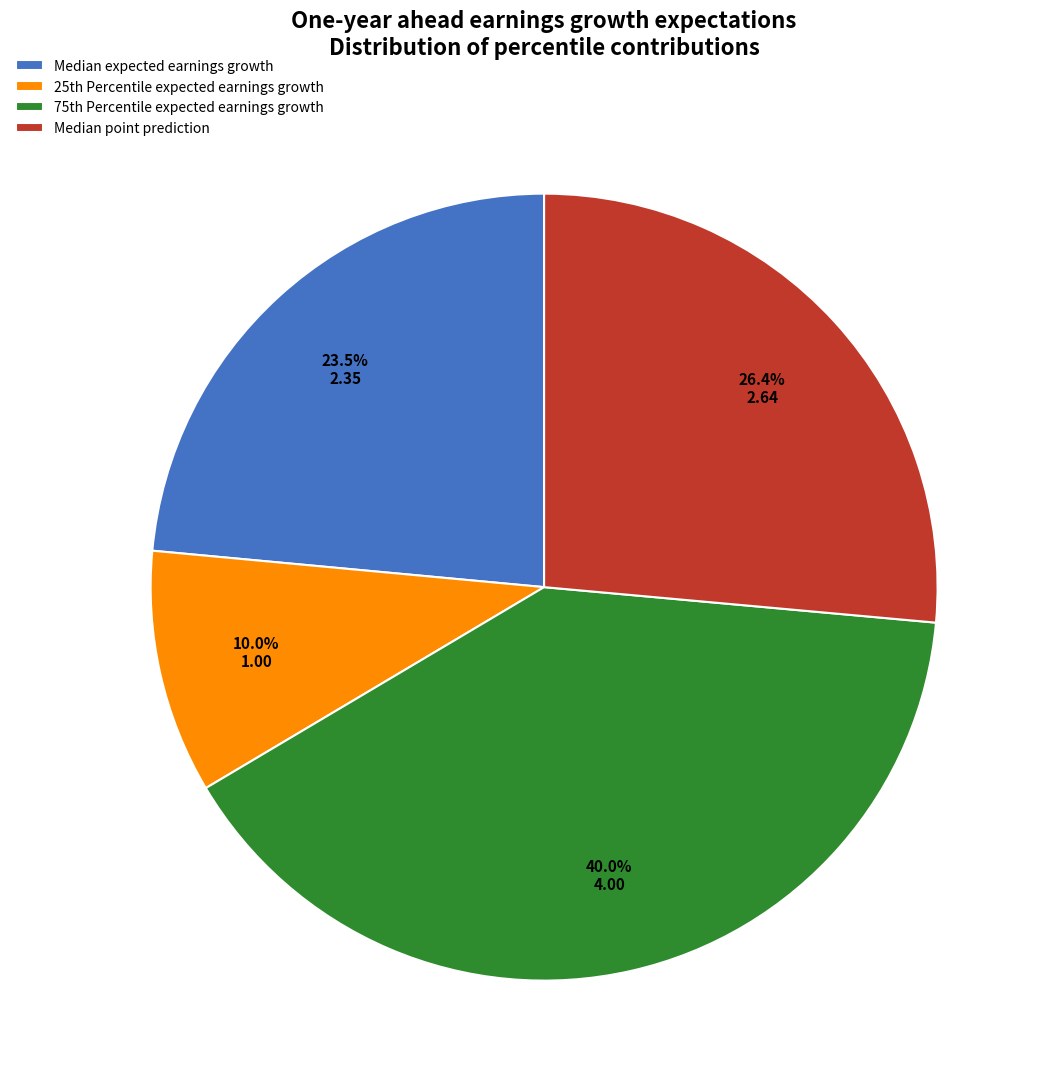

How many segments does this pie chart have?

4